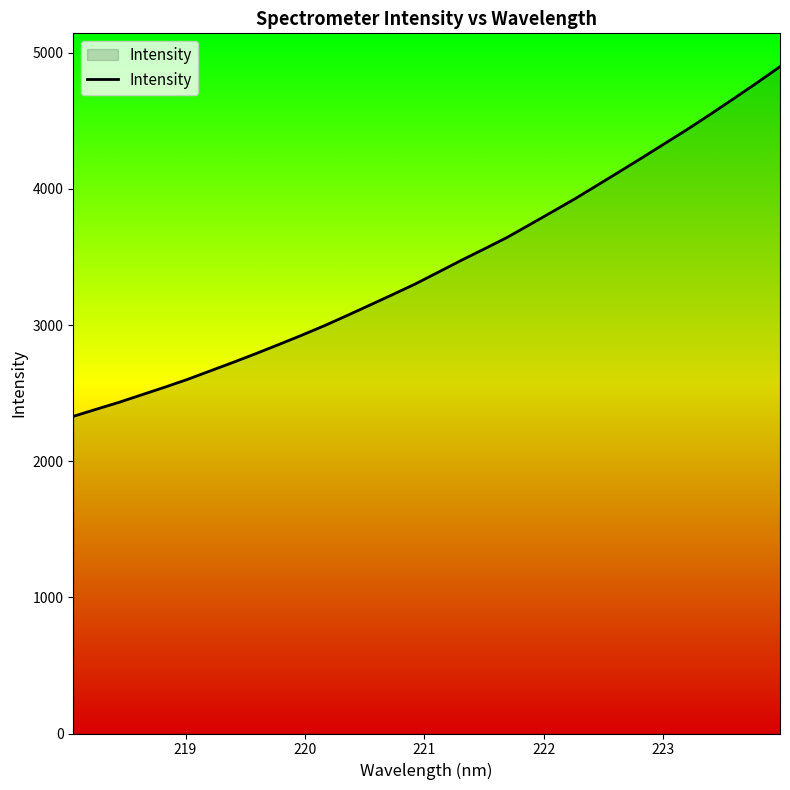

Reading right to left, transcribe all the data shown in this chart.

4898.2	4780.9	4667.1	4554.9	4445.0	4340.0	4235.1	4131.7	4029.7	3928.0	3831.9	3736.8	3642.2	3557.9	3474.9	3388.7	3302.8	3224.2	3146.9	3070.2	2995.1	2924.7	2856.9	2790.2	2725.8	2663.4	2600.9	2543.3	2488.0	2432.5	2381.5	2329.6